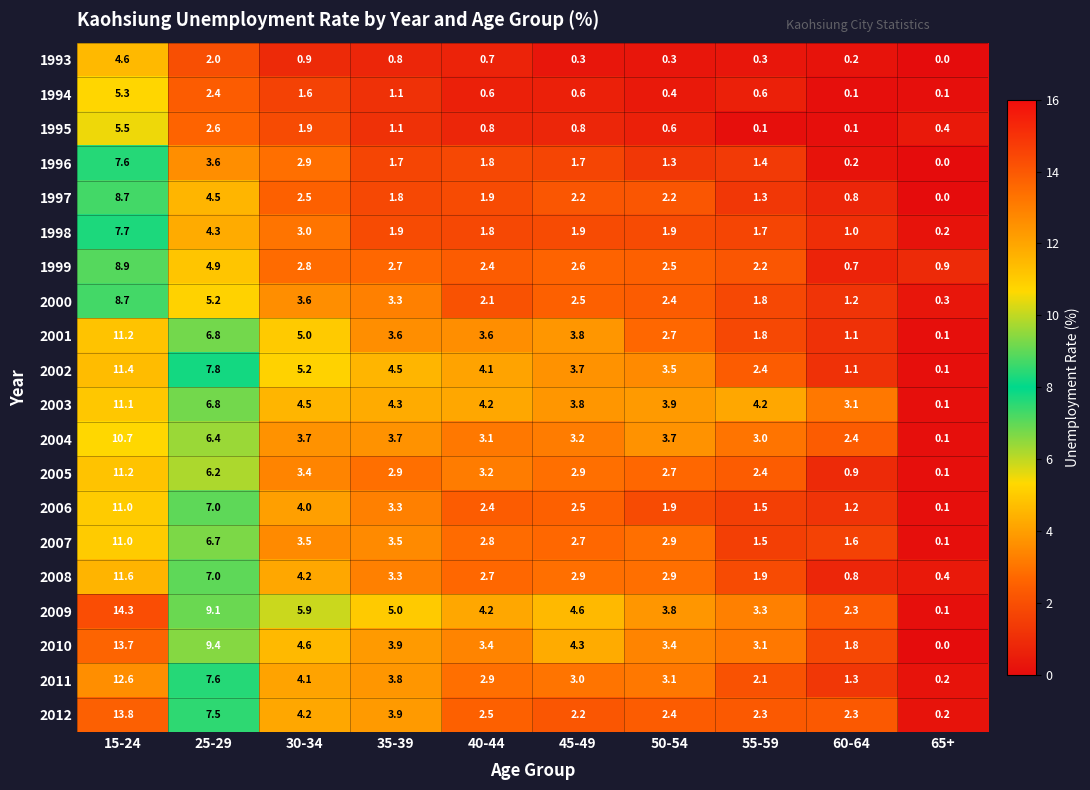

At which category does the chart reach its peak across all series?

15-24